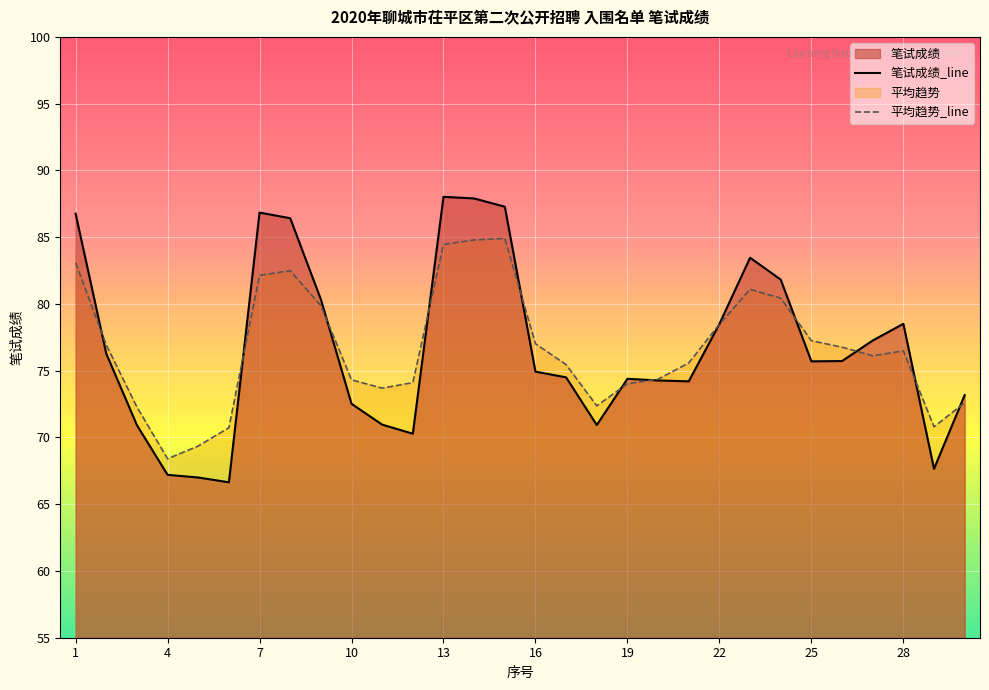

Rank the categories by value from lowest to highest.

6, 5, 4, 29, 12, 3, 18, 11, 10, 30, 21, 20, 19, 17, 16, 25, 26, 2, 27, 22, 28, 9, 24, 23, 8, 1, 7, 15, 14, 13